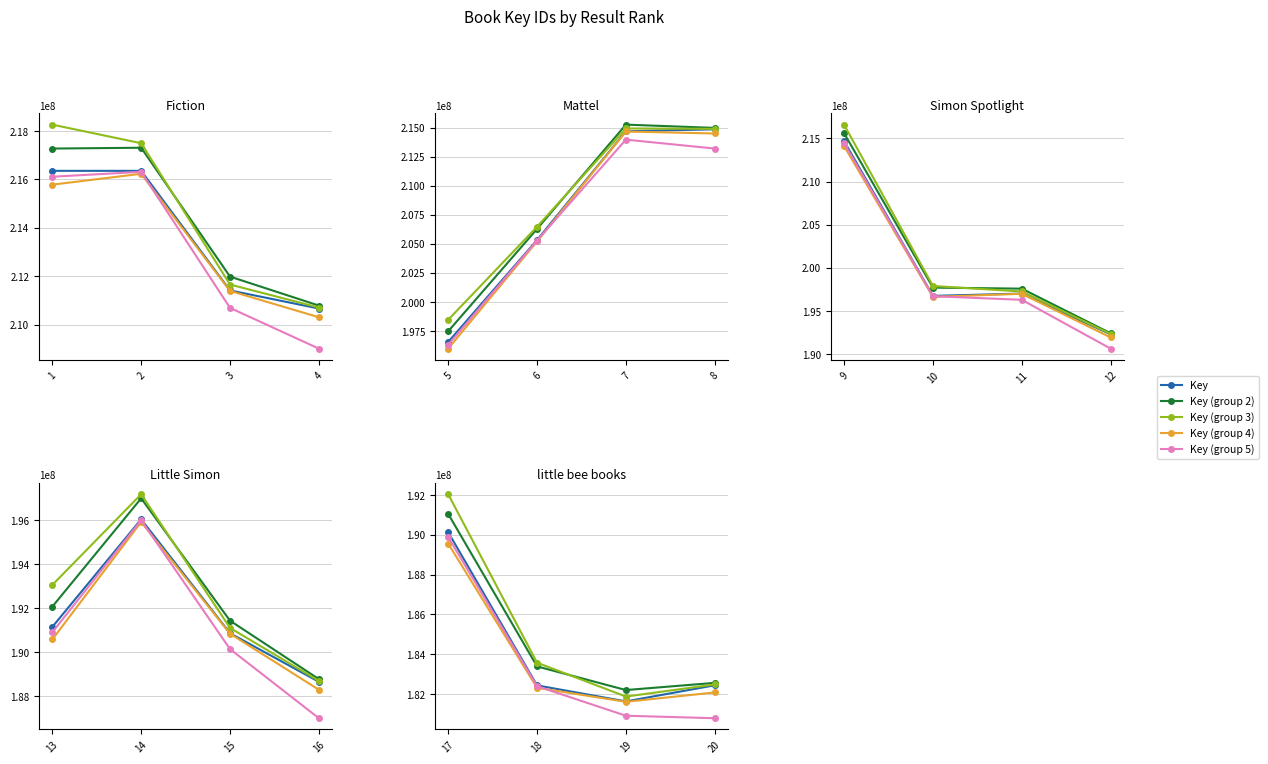

Where does the Key (group 5) series first go above 182391852?

17